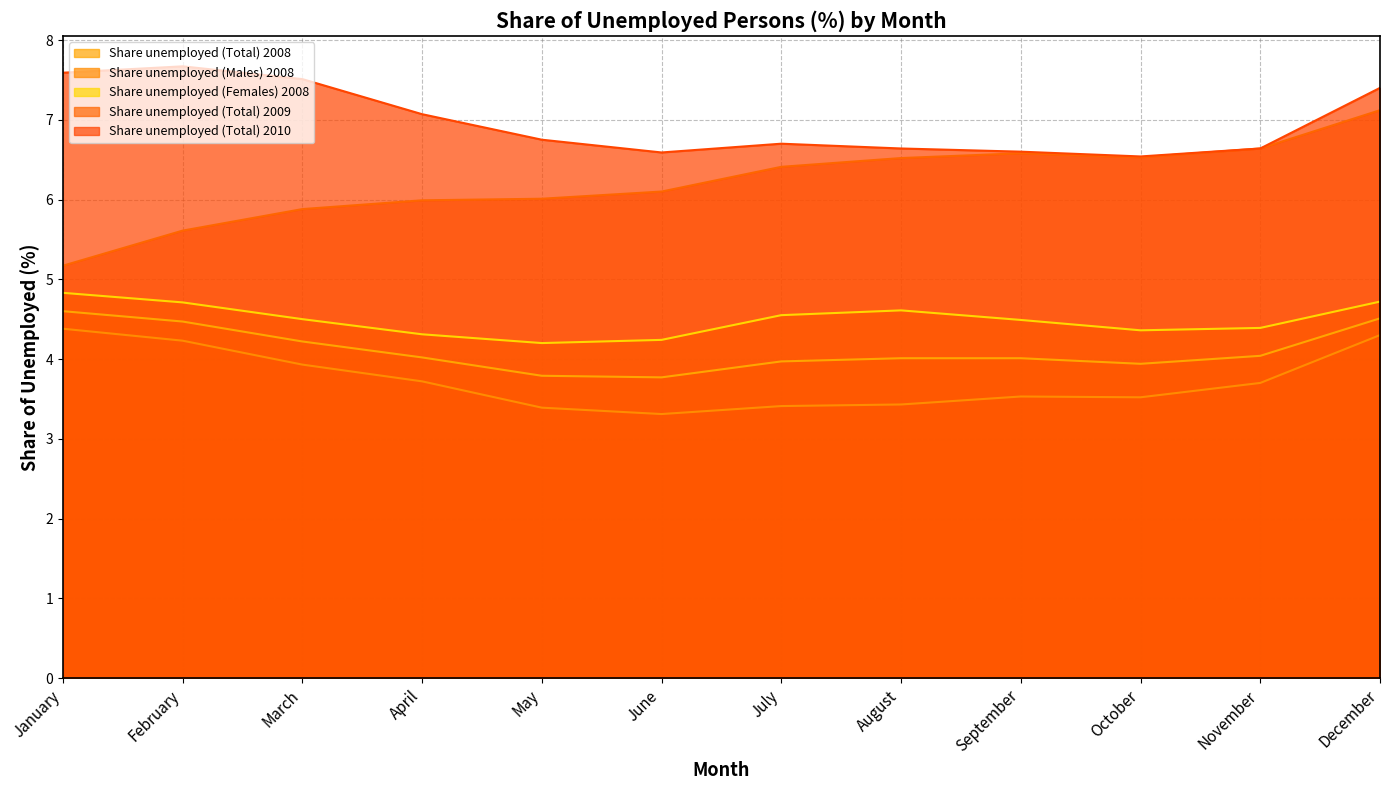

What are all the series names shown in the legend?

Share unemployed (Total) 2008, Share unemployed (Males) 2008, Share unemployed (Females) 2008, Share unemployed (Total) 2009, Share unemployed (Total) 2010